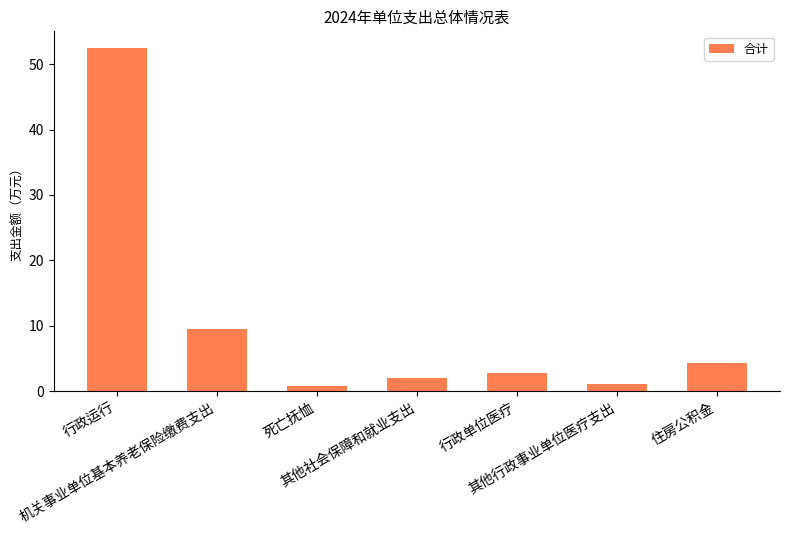

What is the average value?

10.4